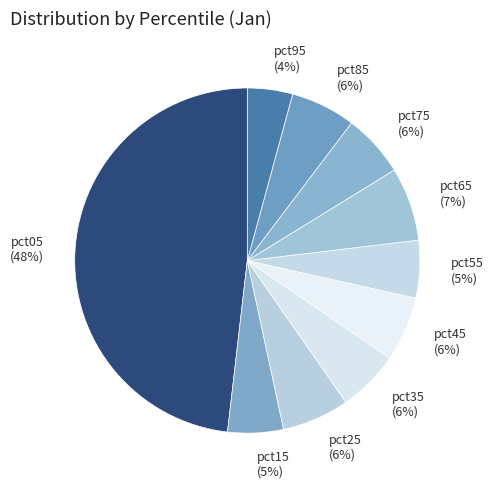

Between pct95 and pct65, which is larger?

pct65